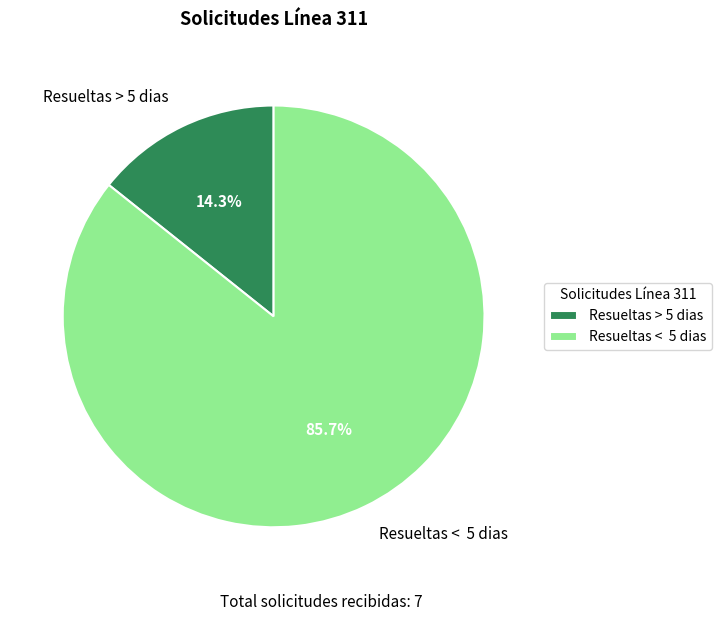

Between Resueltas < 5 dias and Resueltas > 5 dias, which is larger?

Resueltas < 5 dias